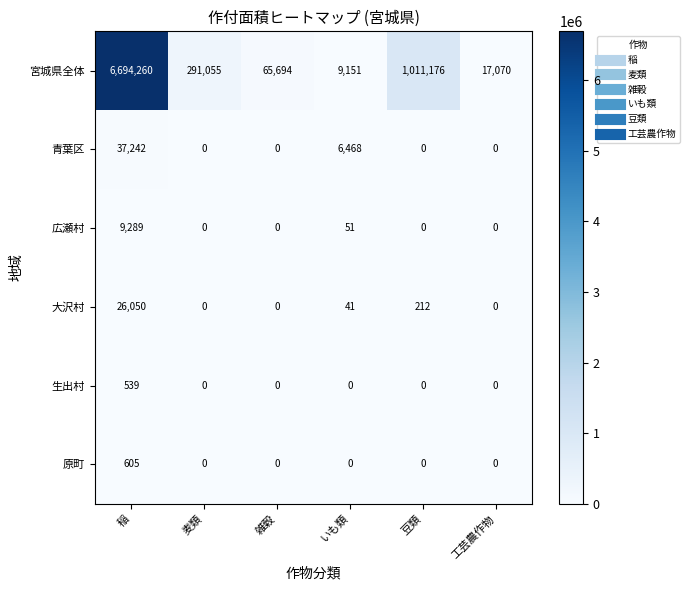

True or false: 広瀬村 has a value of 9289 at 稲.

True